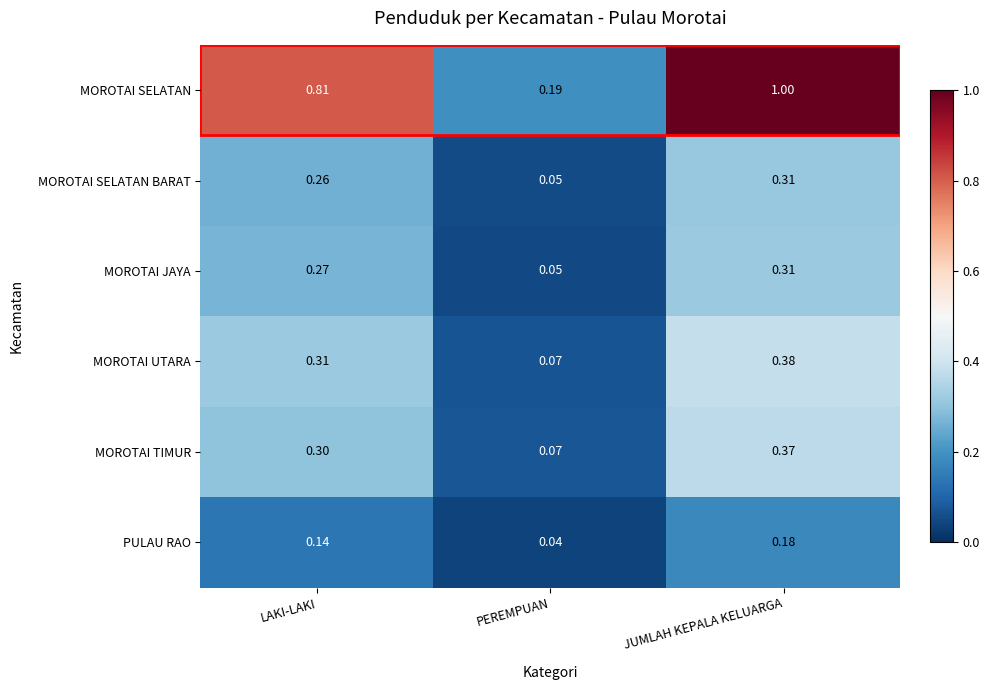

List the labels in order of MOROTAI SELATAN BARAT value, largest first.

JUMLAH KEPALA KELUARGA, LAKI-LAKI, PEREMPUAN